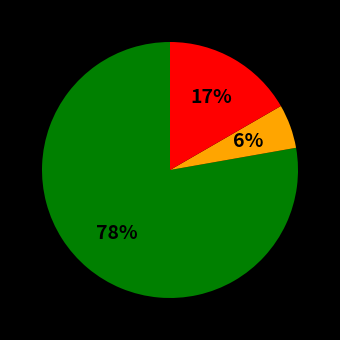

Is there any slice that represents more than half of the pie?

Yes